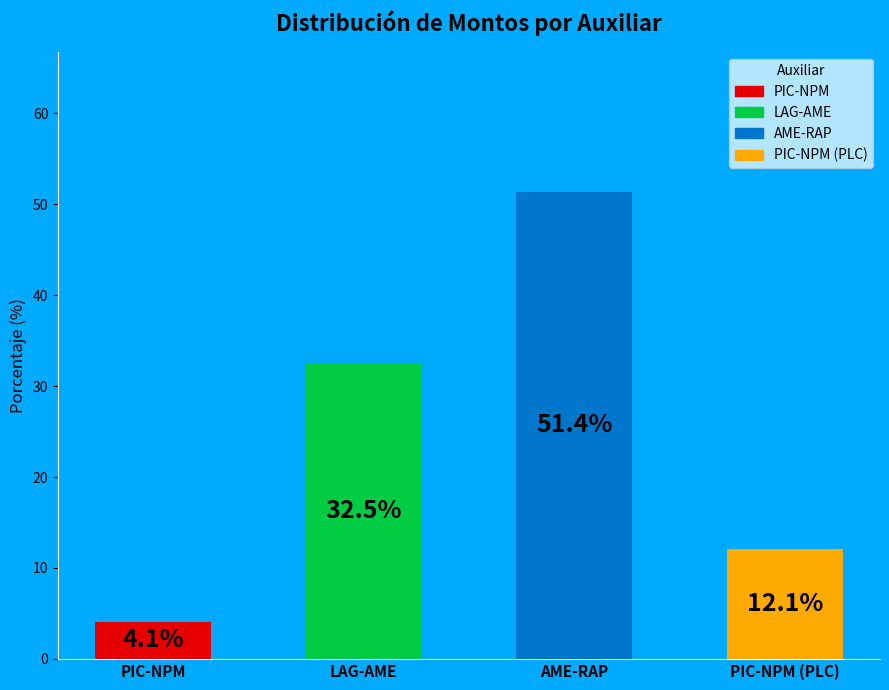

What is the change in value from LAG-AME to PIC-NPM (PLC)?

-20.4